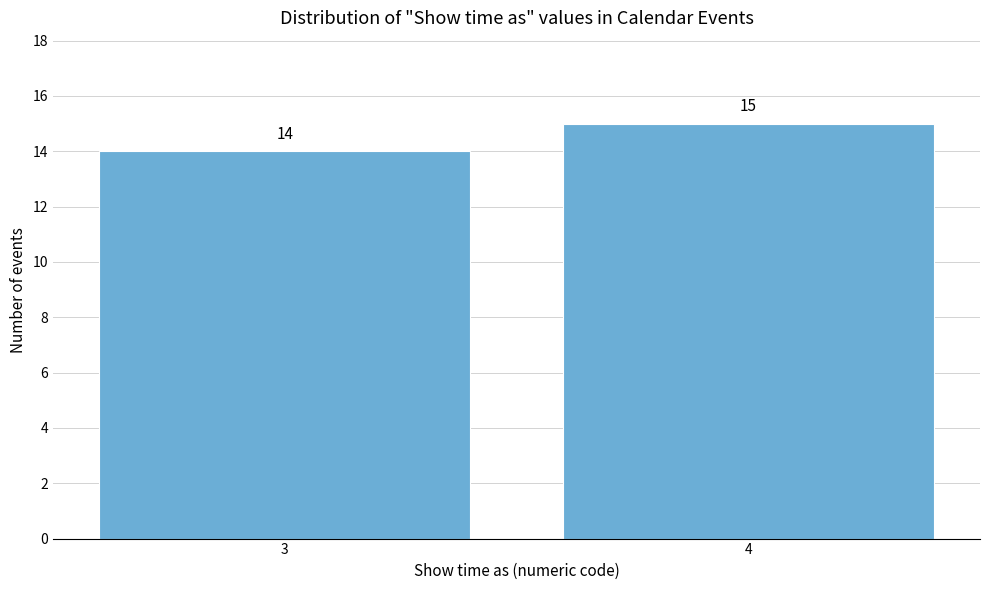

Reading left to right, list all the values displayed in this chart.

14	15